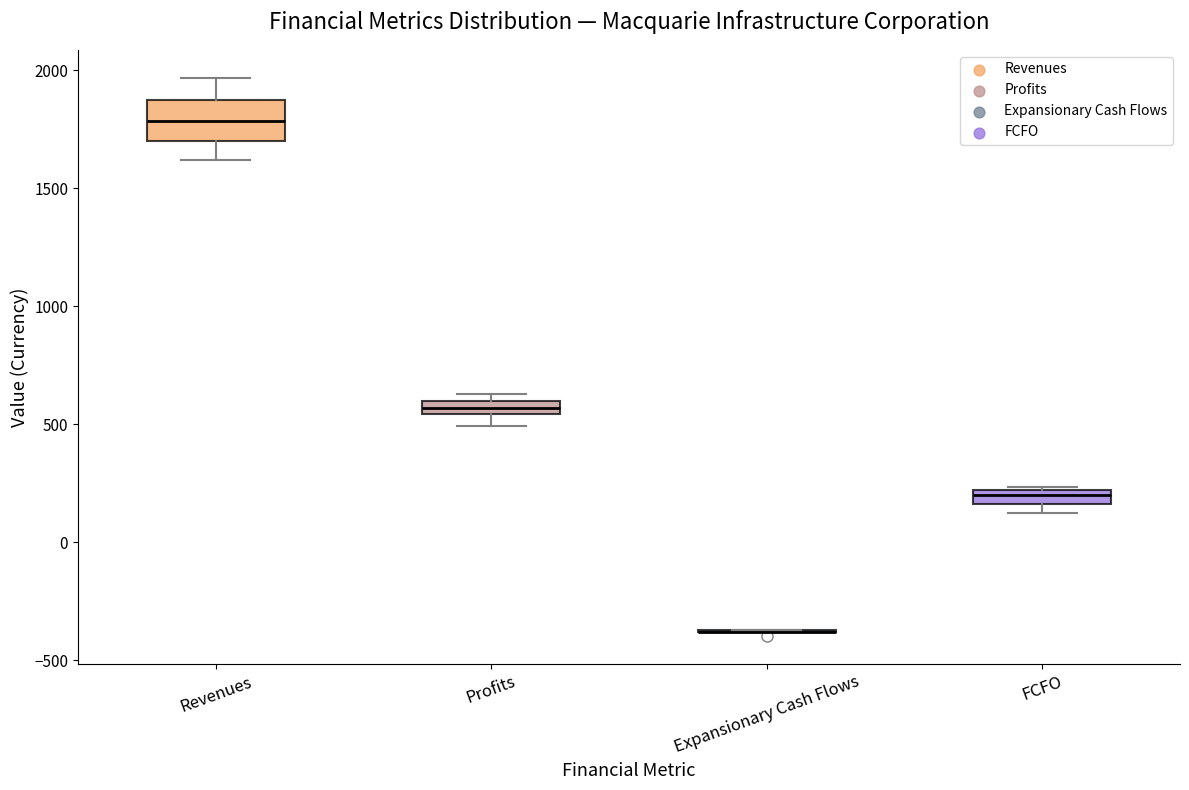

Comparing the boxes themselves (not the whiskers), which one is the tallest?

Revenues